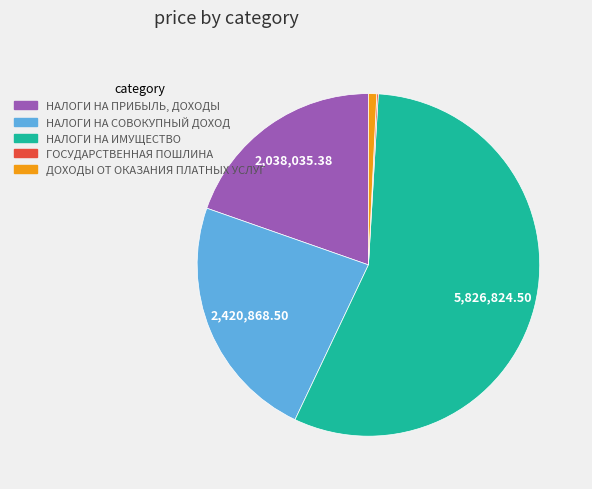

Is НАЛОГИ НА ПРИБЫЛЬ, ДОХОДЫ the majority of the pie?

No